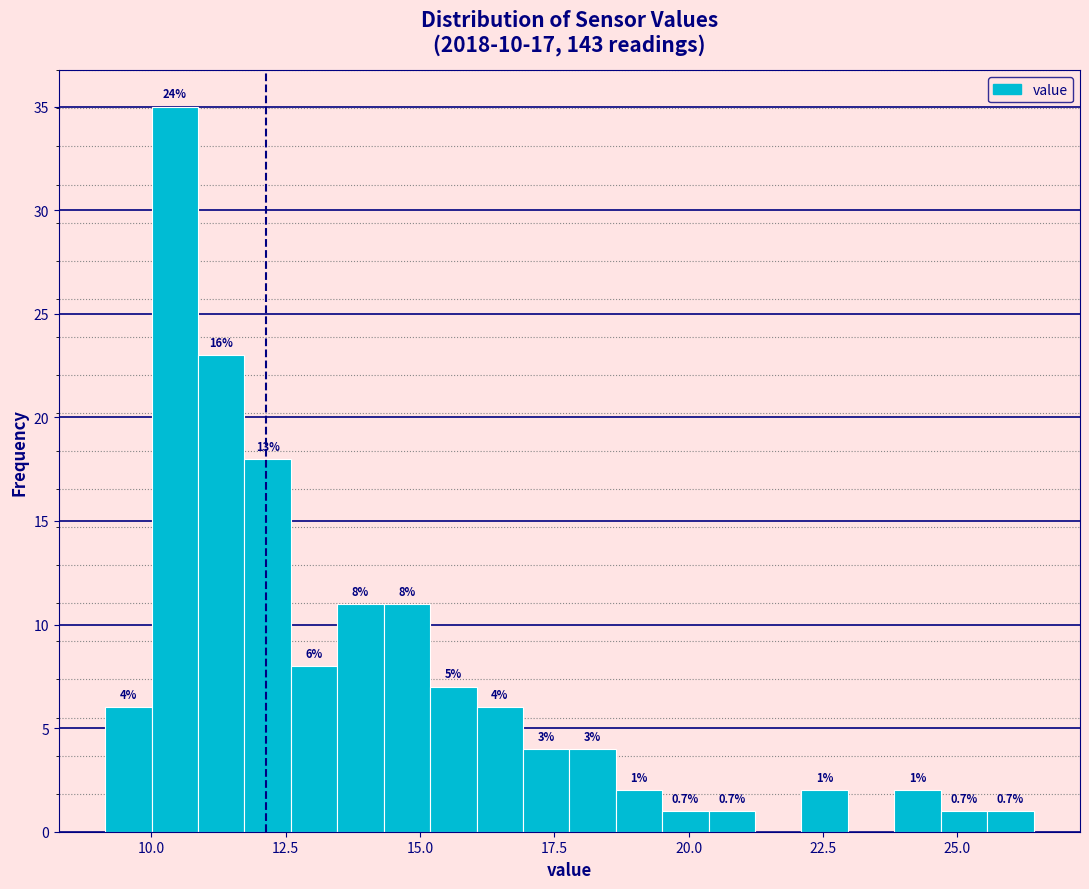

Around what value on the x-axis is the tallest bar? Give the approximate position of its centre, as read against the axis.

10.5